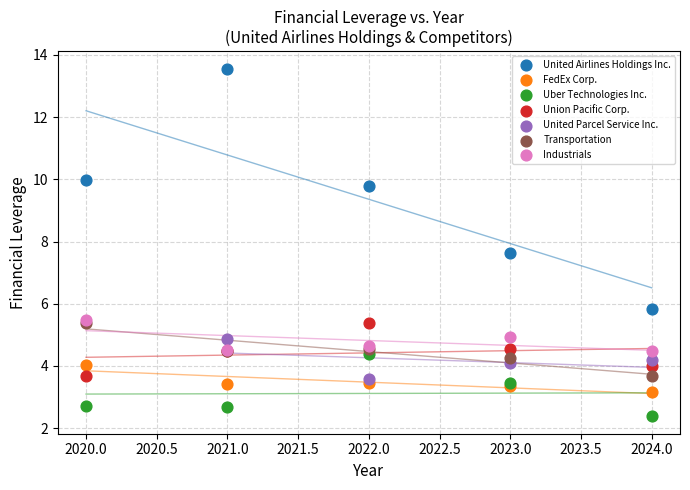

Which series has the widest spread of Y values?

United Airlines Holdings Inc.